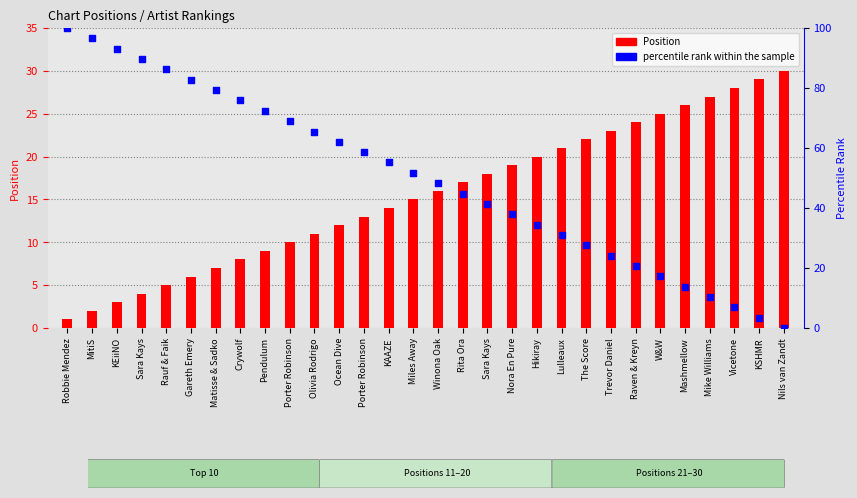

What are all the series names shown in the legend?

Position, percentile rank within the sample